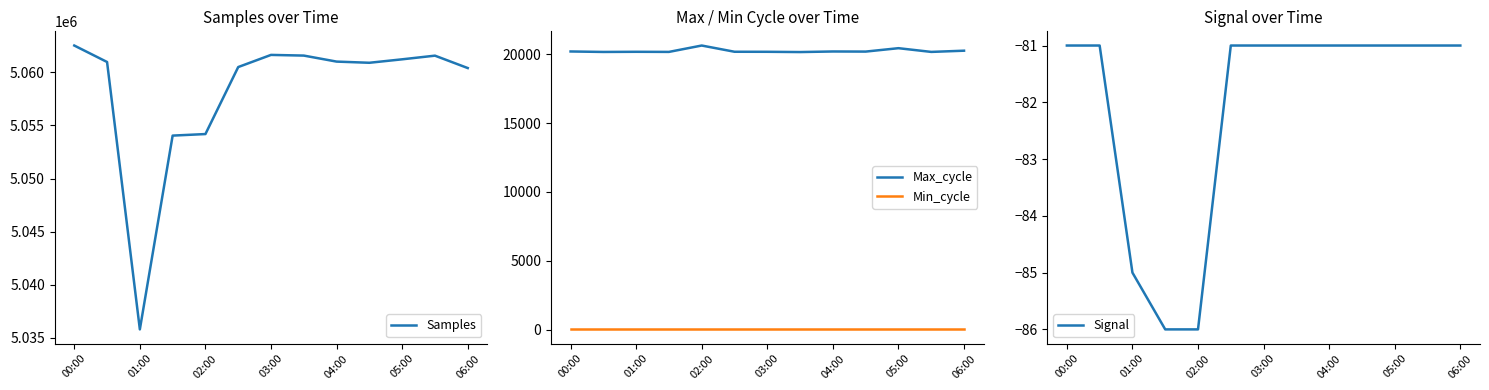

Reading right to left, extract all data points from this chart.

Samples: 5060406	5061573	5061229	5060903	5061014	5061580	5061644	5060500	5054191	5054046	5035799	5060977	5062527
Max_cycle: 20252	20164	20434	20187	20195	20153	20172	20175	20627	20164	20172	20161	20196
Min_cycle: 28	28	28	28	28	28	28	28	28	28	28	28	28
Signal: -81	-81	-81	-81	-81	-81	-81	-81	-86	-86	-85	-81	-81